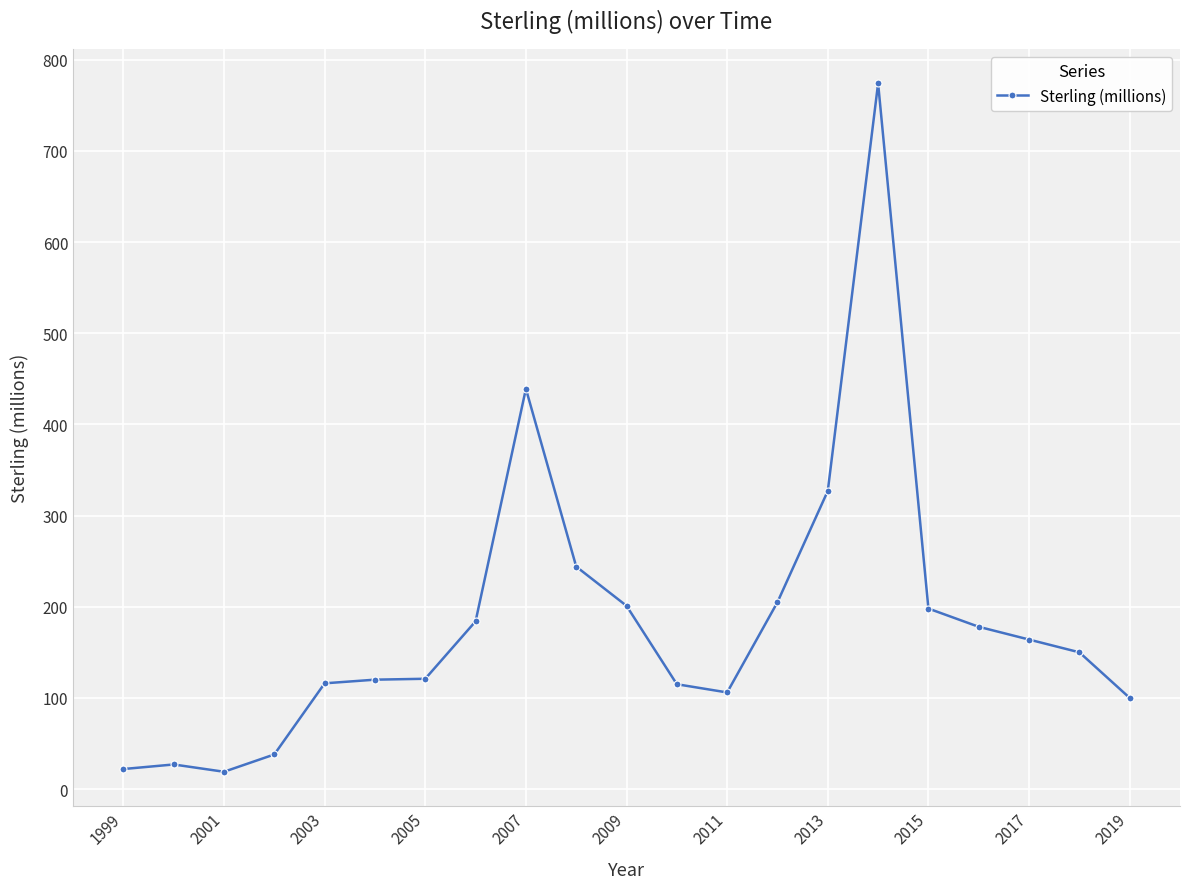

What is the value of the 6th point from the left?

120